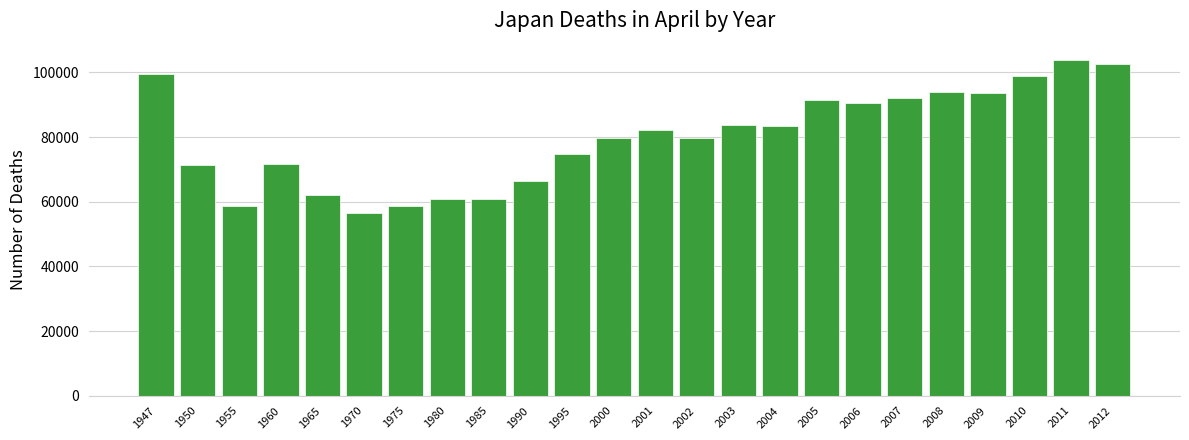

Is it true that the value at 1947 is 99403?

True